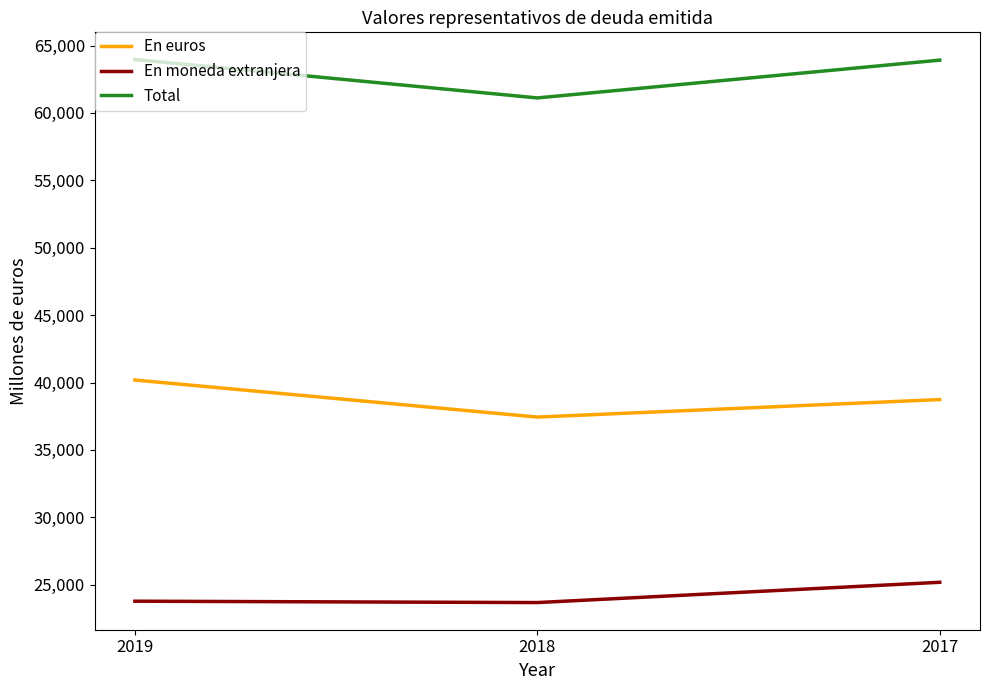

Which series has the largest total across all categories?

Total